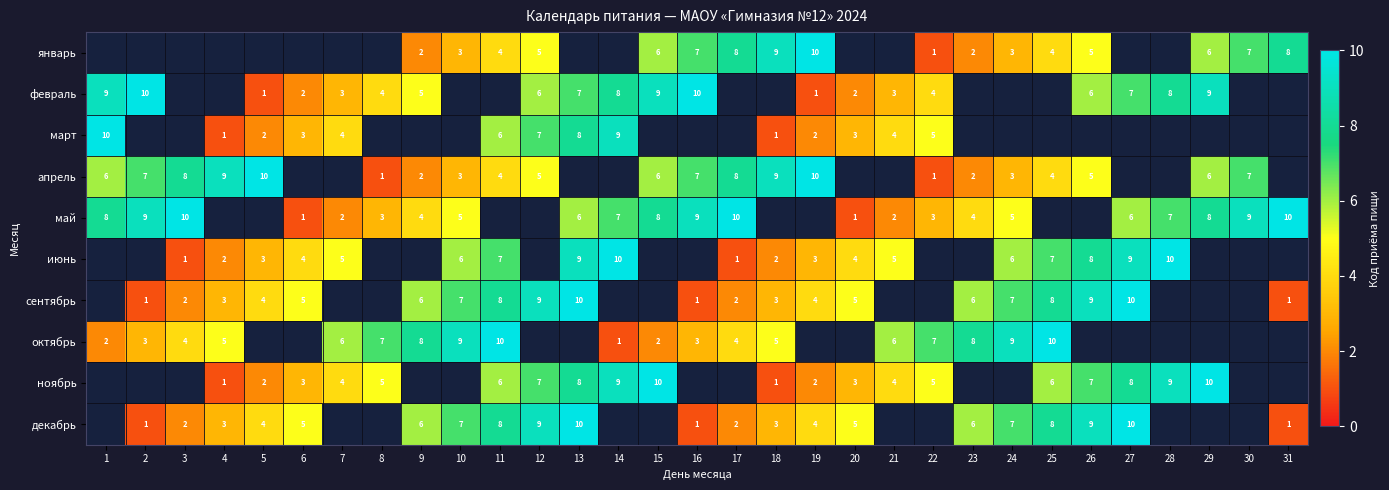

Is the value of февраль at 16 greater than the value of сентябрь at 16?

Yes